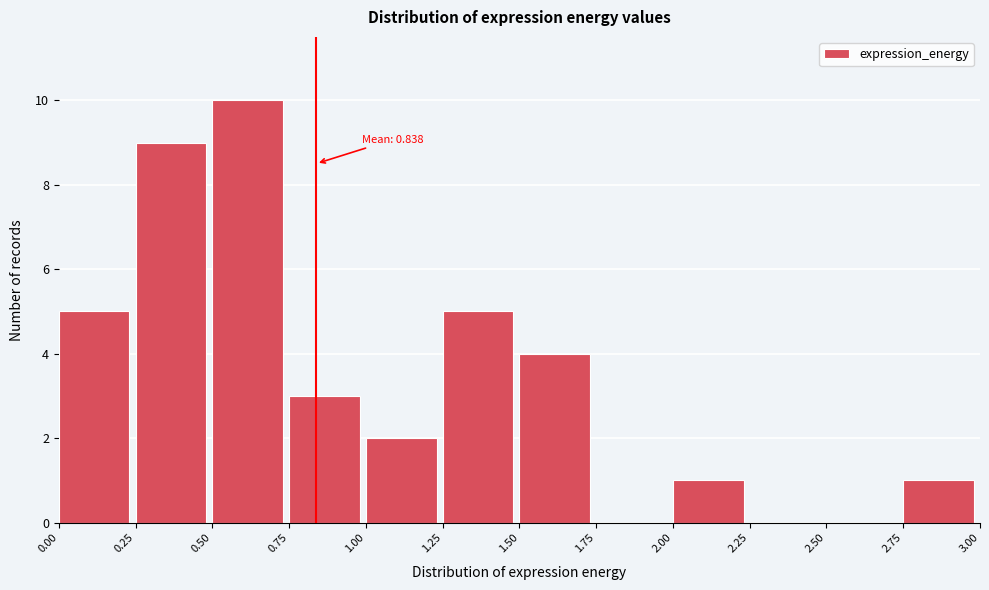

Which range on the x-axis has the tallest bar?

0.50 to 0.75